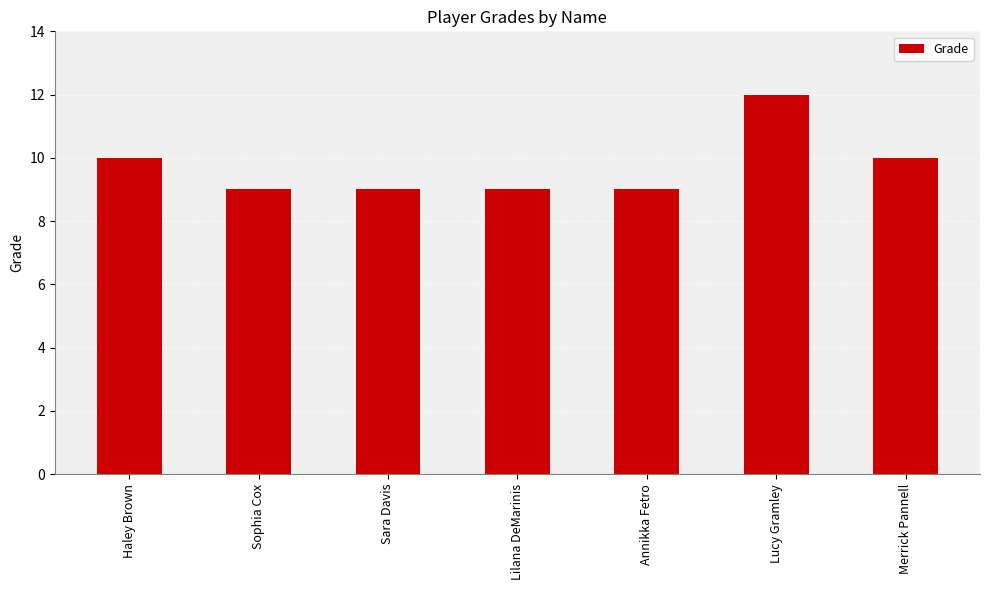

Reading left to right, what are all the values shown in this chart?

10	9	9	9	9	12	10